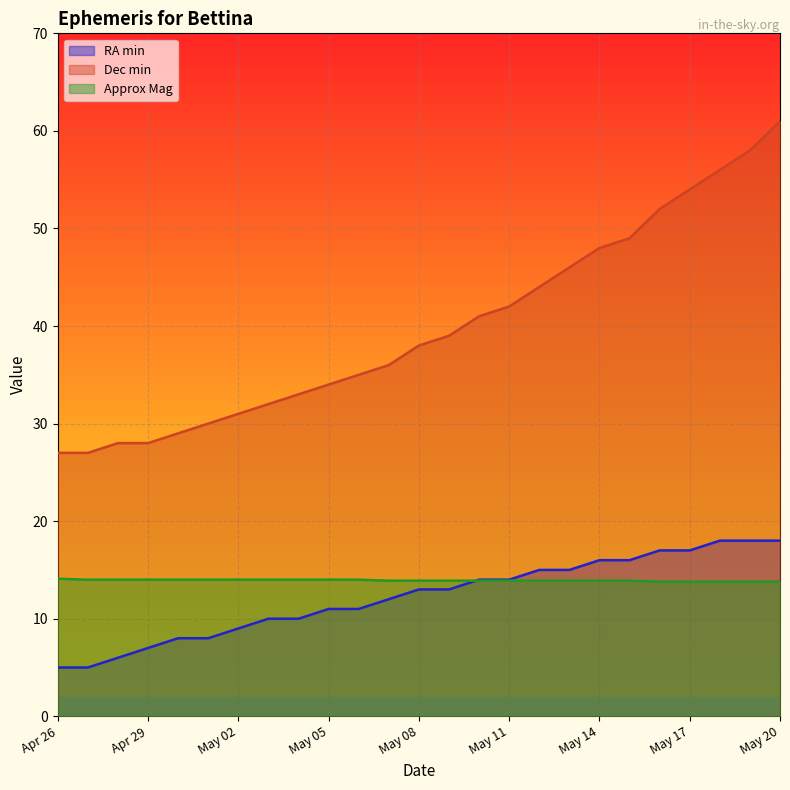

Read the Approx Mag value at May 18.

13.8